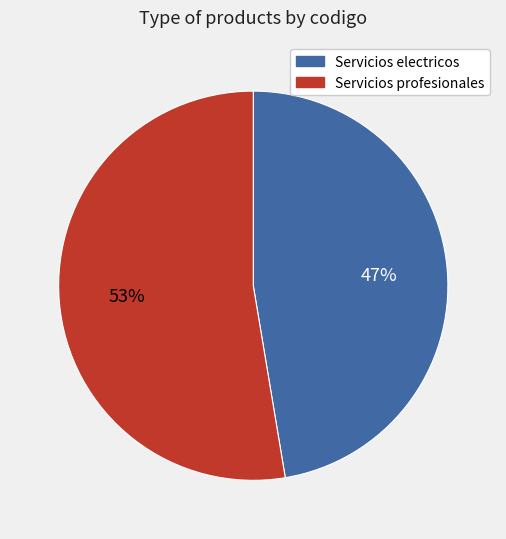

Which category has the smallest portion of the pie?

Servicios electricos